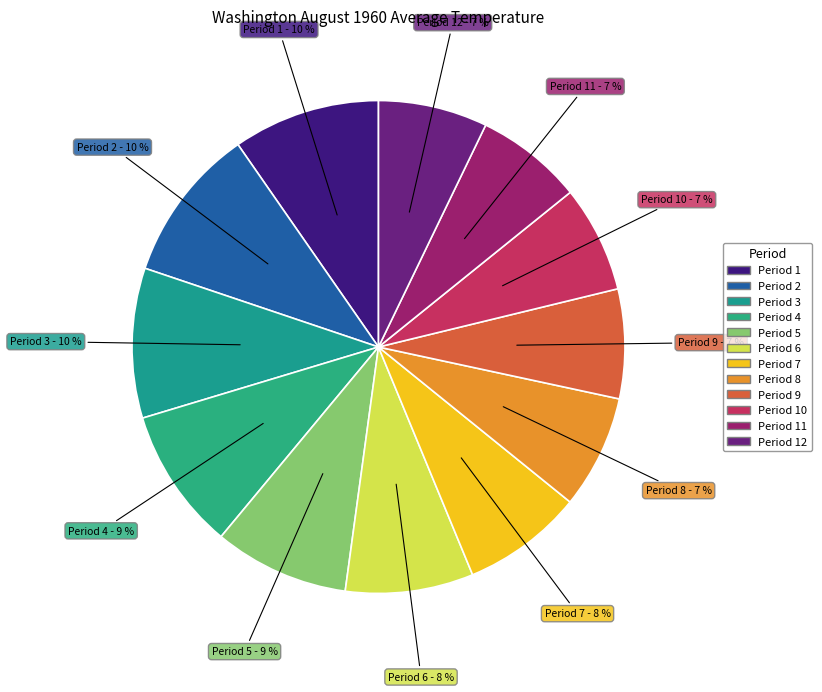

Between Period 8 - 7 % and Period 4 - 9 %, which is larger?

Period 4 - 9 %